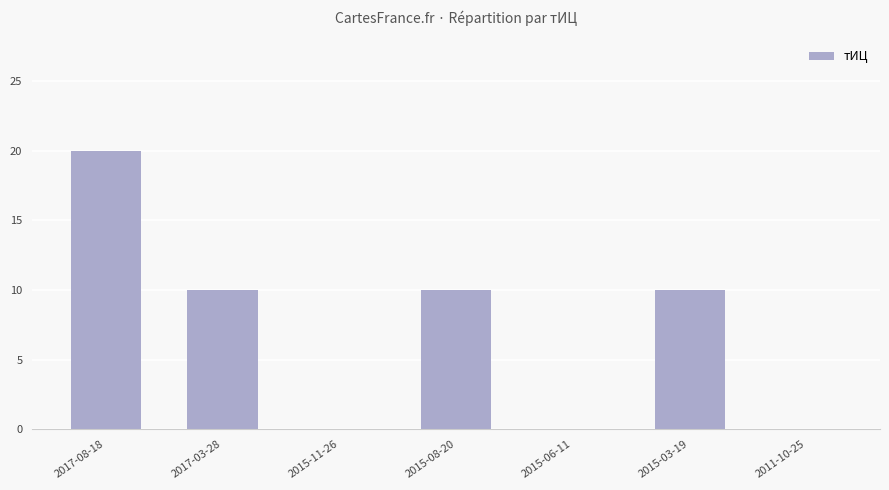

True or false: the data shows 0 at 2011-10-25.

True